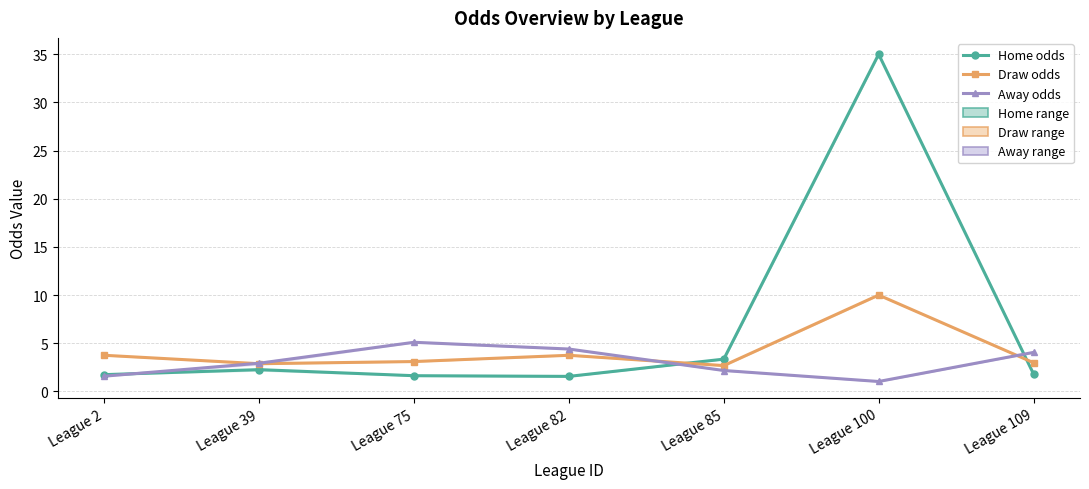

What is the sum of the Draw odds values at League 85 and League 109?

5.7